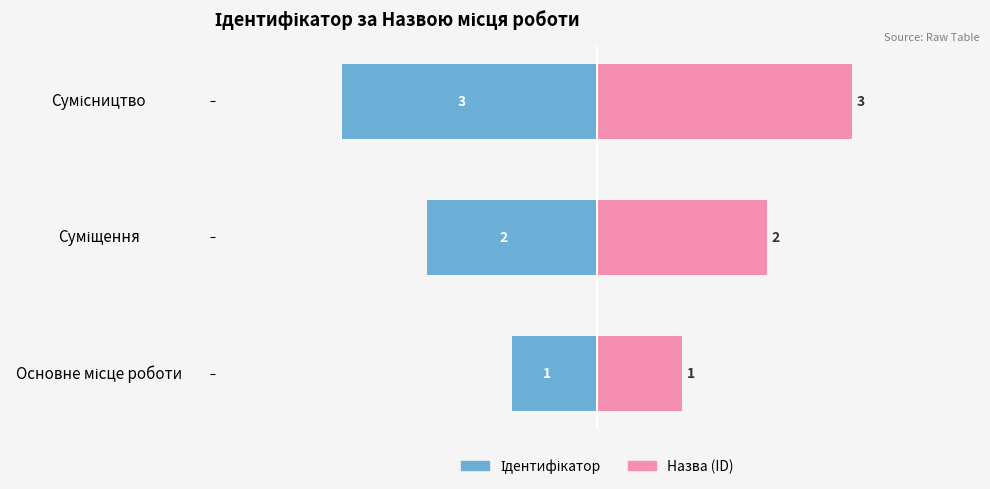

True or false: Ідентифікатор has a value of -3 at Сумісництво.

True